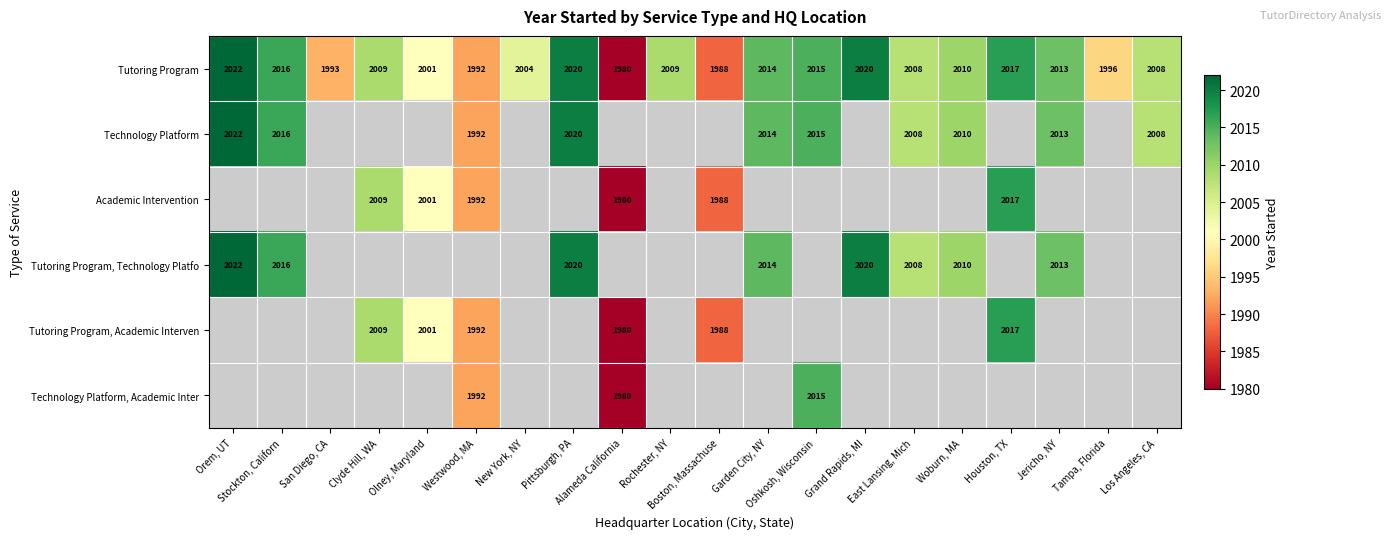

At which category does the chart reach its peak across all series?

Orem, UT